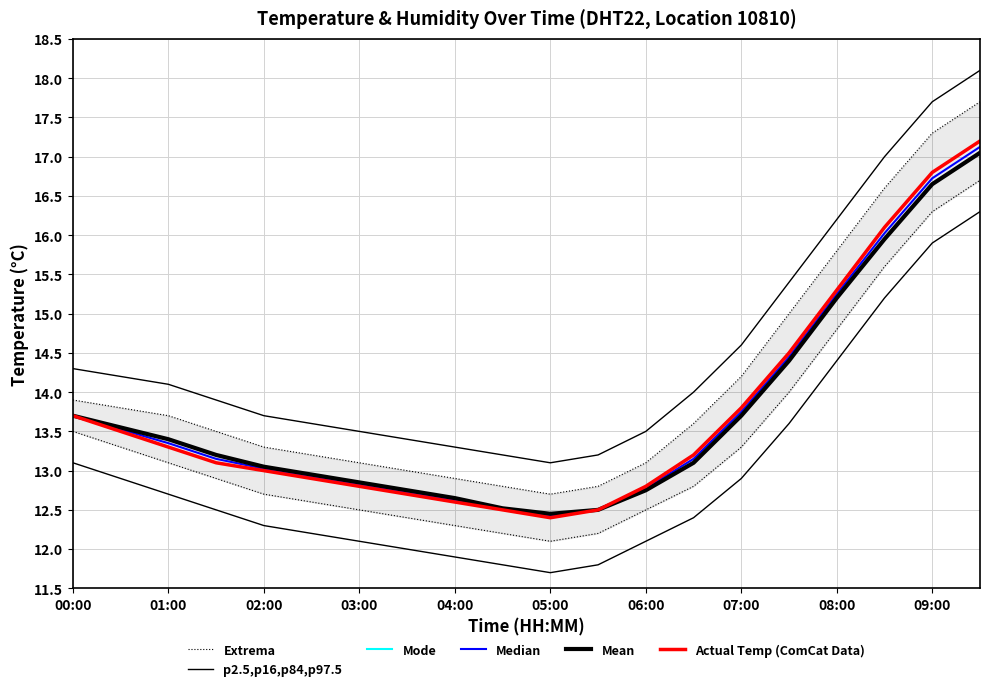

Reading right to left, extract all data points from this chart.

Extrema: 16.7	16.3	15.6	14.8	14.0	13.3	12.8	12.5	12.2	12.1	12.2	12.3	12.4	12.5	12.6	12.7	12.9	13.1	13.3	13.5
p2.5,p16,p84,p97.5: 16.3	15.9	15.2	14.4	13.6	12.9	12.4	12.1	11.8	11.7	11.8	11.9	12.0	12.1	12.2	12.3	12.5	12.7	12.9	13.1
Mode: 17.1	16.6	15.9	15.2	14.4	13.7	13.1	12.8	12.5	12.4	12.5	12.7	12.8	12.8	12.9	13.1	13.2	13.4	13.6	13.7
Median: 17.1	16.7	16.0	15.2	14.4	13.8	13.1	12.8	12.5	12.4	12.5	12.6	12.7	12.8	12.9	13.0	13.1	13.4	13.5	13.7
Mean: 17.1	16.6	15.9	15.2	14.4	13.7	13.1	12.8	12.5	12.4	12.5	12.7	12.8	12.8	12.9	13.1	13.2	13.4	13.6	13.7
Actual Temp (ComCat Data): 17.2	16.8	16.1	15.3	14.5	13.8	13.2	12.8	12.5	12.4	12.5	12.6	12.7	12.8	12.9	13.0	13.1	13.3	13.5	13.7